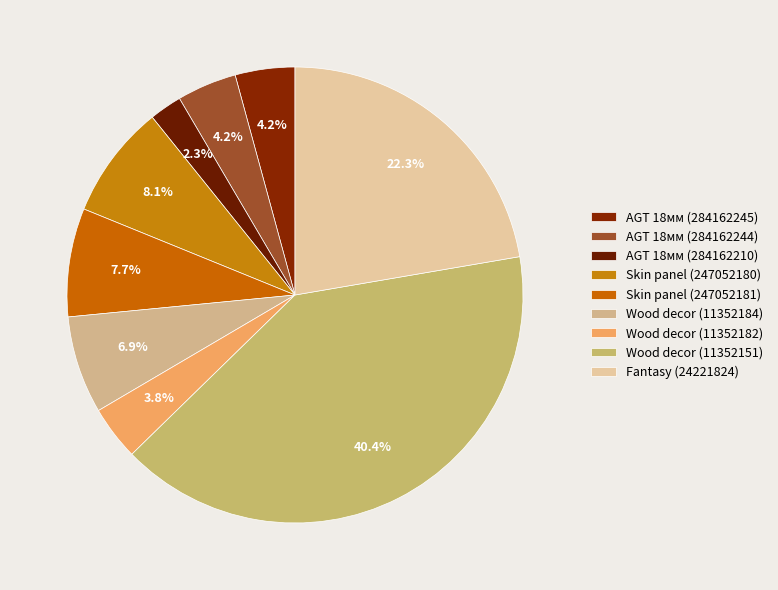

To the nearest percent, what is the average slice percentage?

11%